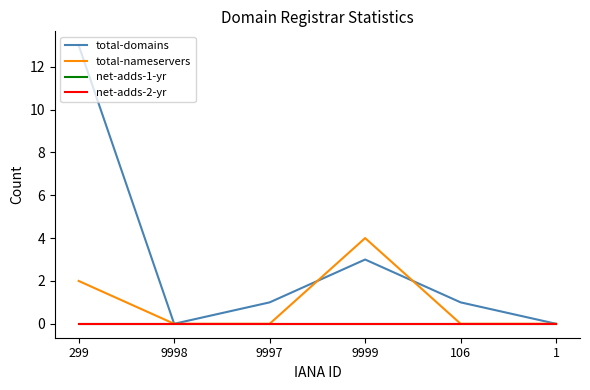

At which label is net-adds-2-yr closest to 0?

299